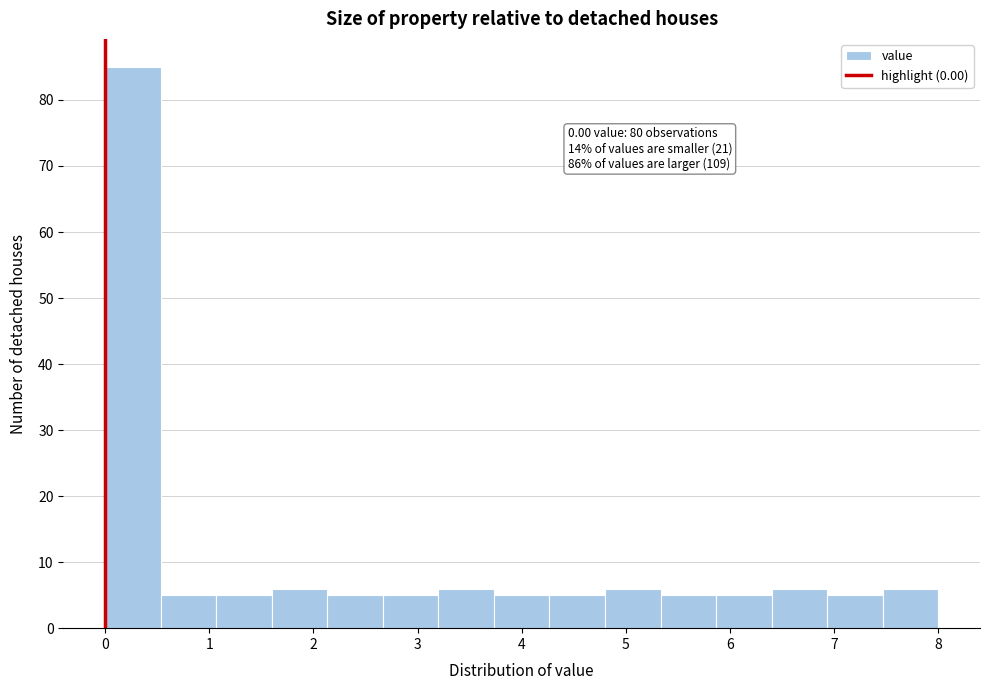

Which range on the x-axis has the tallest bar?

0.0 to 0.5